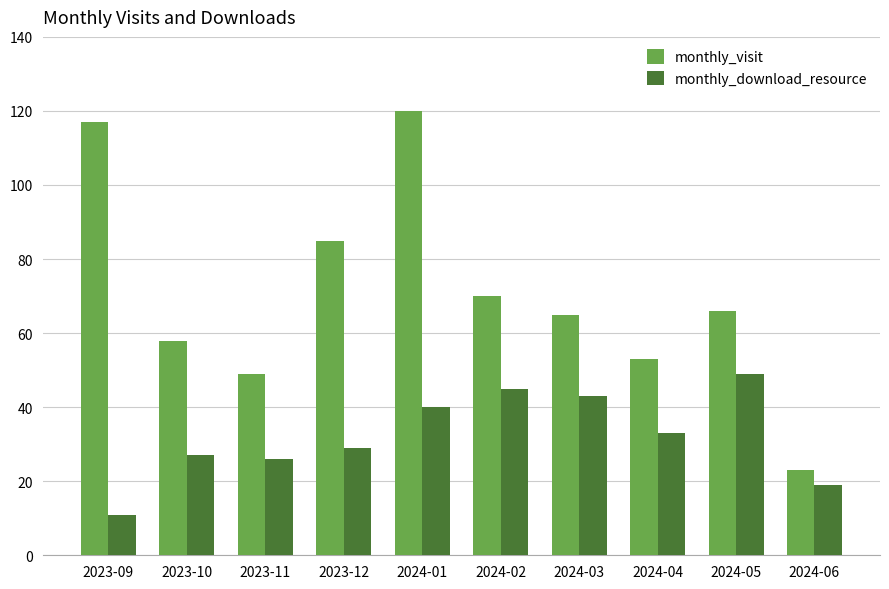

Reading left to right, transcribe all the data shown in this chart.

monthly_visit: 117	58	49	85	120	70	65	53	66	23
monthly_download_resource: 11	27	26	29	40	45	43	33	49	19